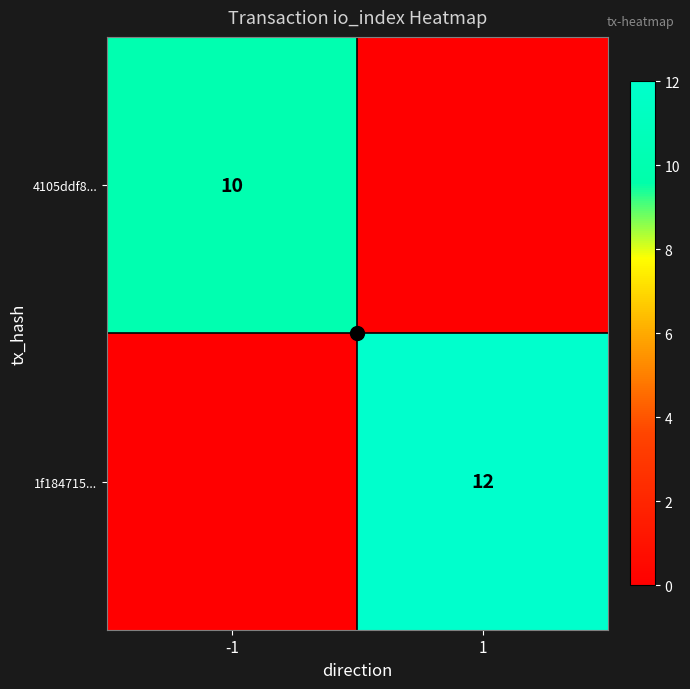

Where is 1f184715... nearest to the value 6?

-1